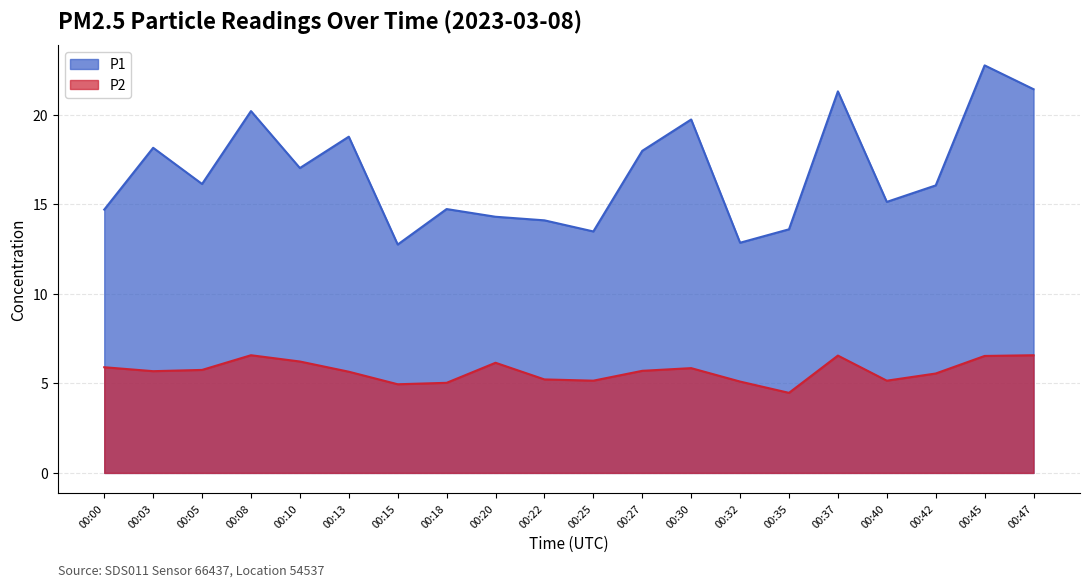

True or false: P2 and P1 cross at least once.

False